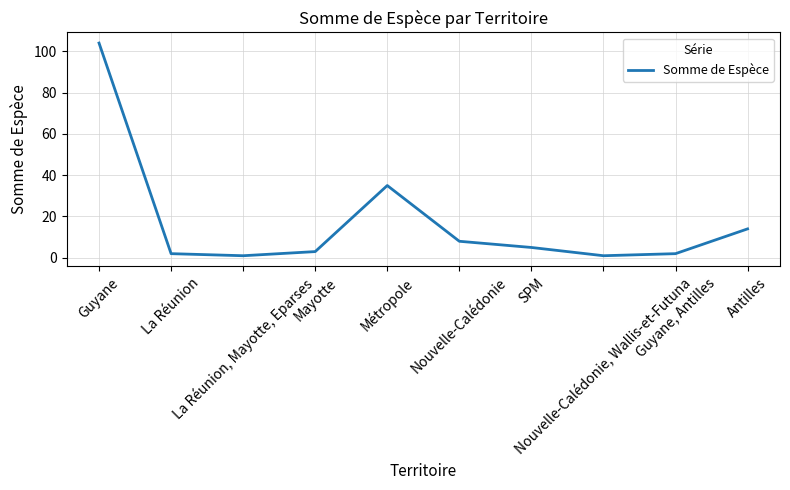

What is the sum of all values?

175